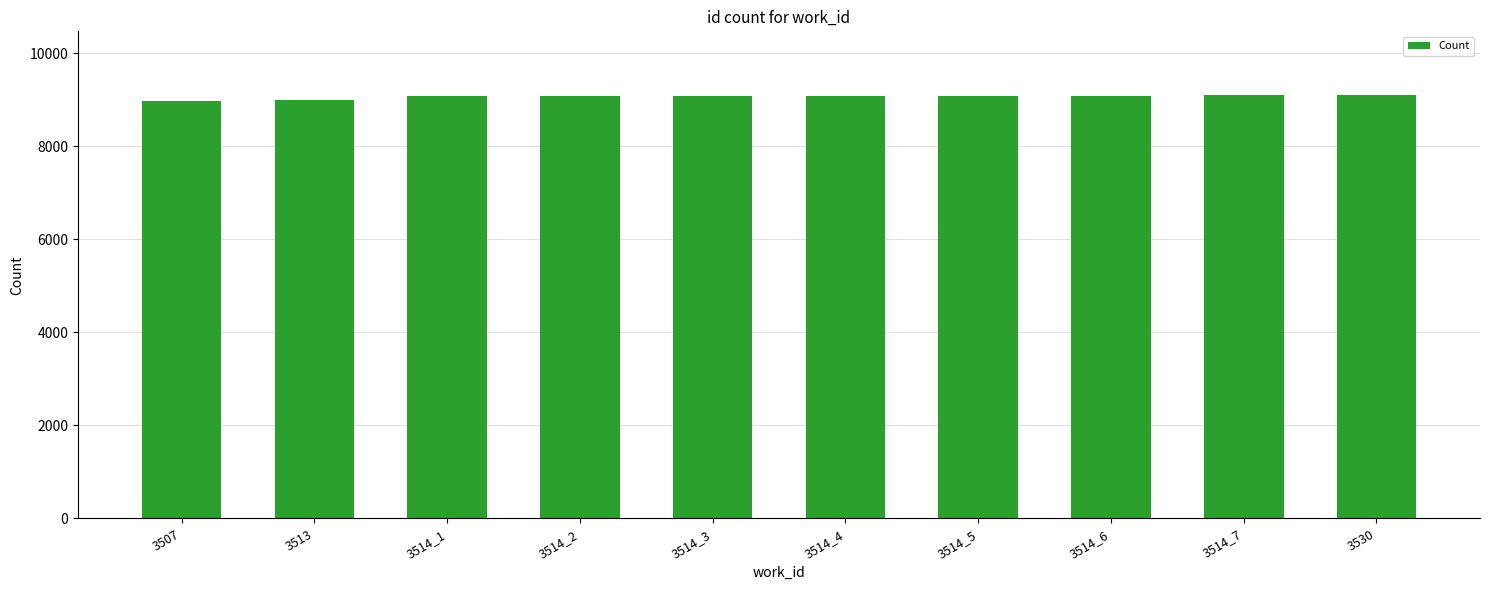

Approximately how many times larger is the value at 3514_6 compared to 3514_1?

1.0